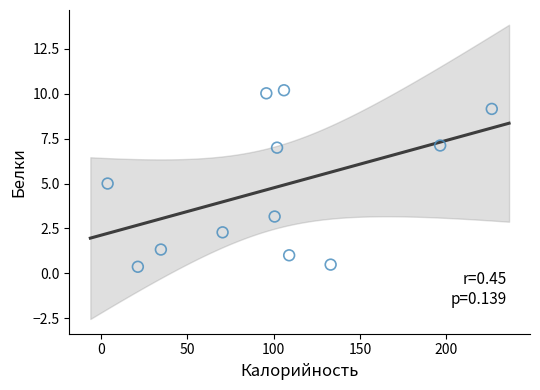

What is the average X value?

100.0